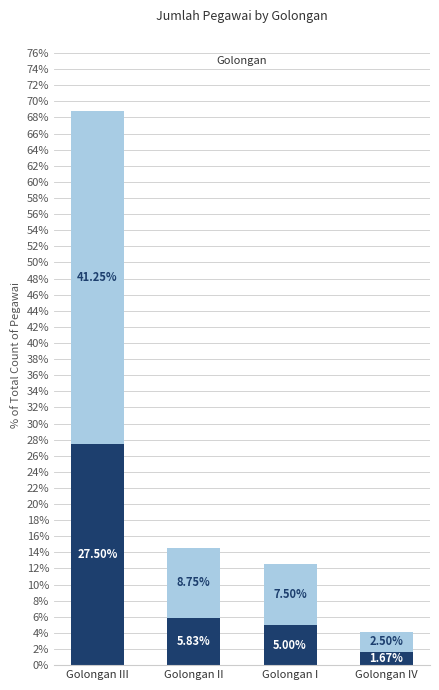

How many bars are there in total?

8